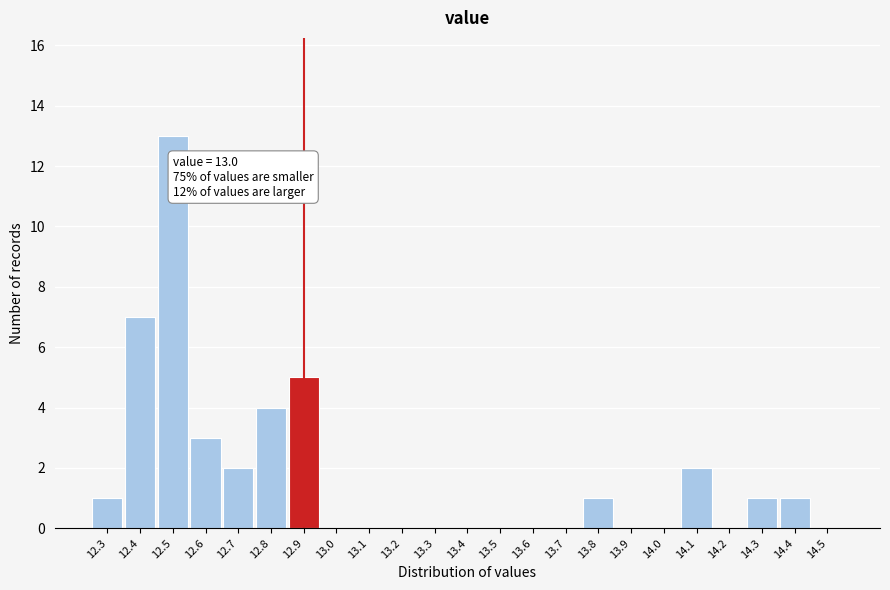

Reading left to right, extract all data points from this chart.

12.3=1	12.4=7	12.5=13	12.6=3	12.7=2	12.8=4	12.9=5	13.0=0	13.1=0	13.2=0	13.3=0	13.4=0	13.5=0	13.6=0	13.7=0	13.8=1	13.9=0	14.0=0	14.1=2	14.2=0	14.3=1	14.4=1	14.5=0